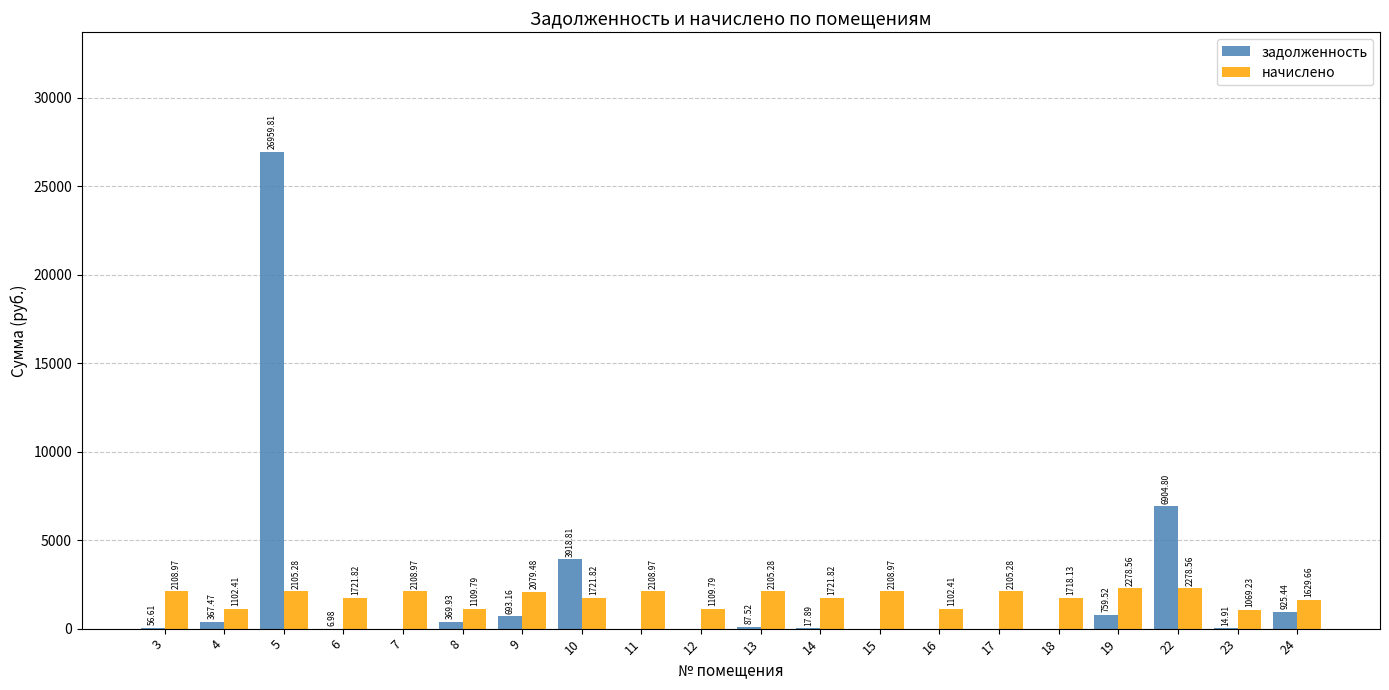

At which category is the sum across all series the highest?

5